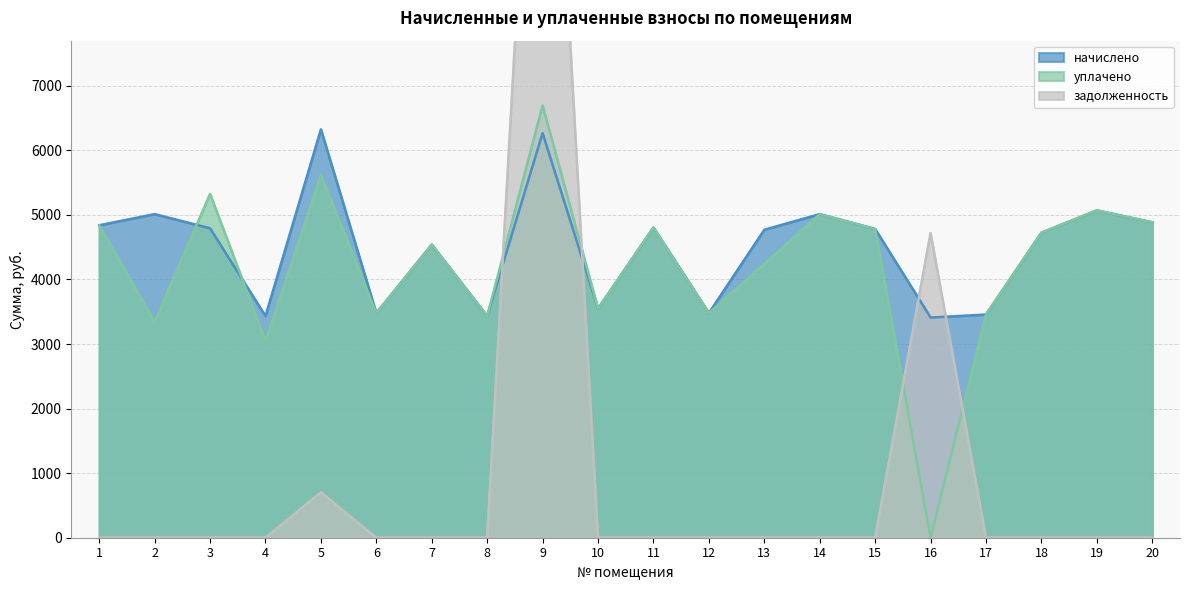

True or false: начислено has more than 0 points higher than both neighbors.

True